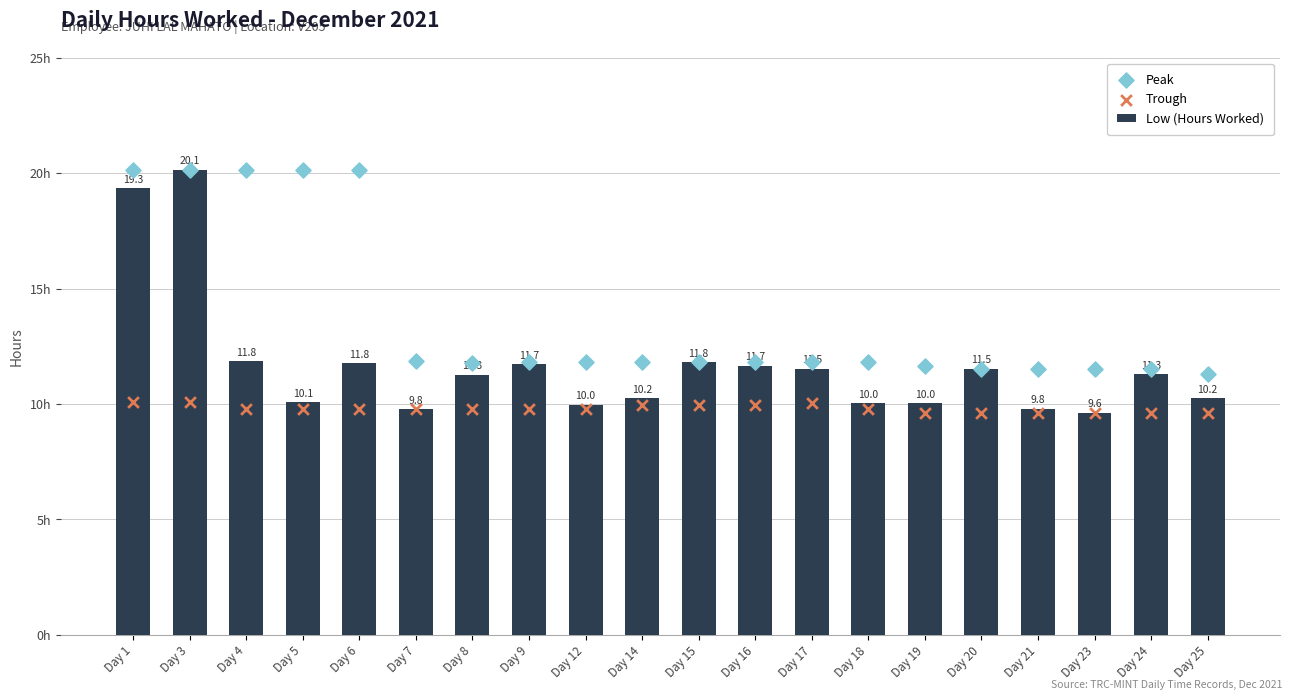

Which series reaches the minimum Y coordinate?

Low (Hours Worked)